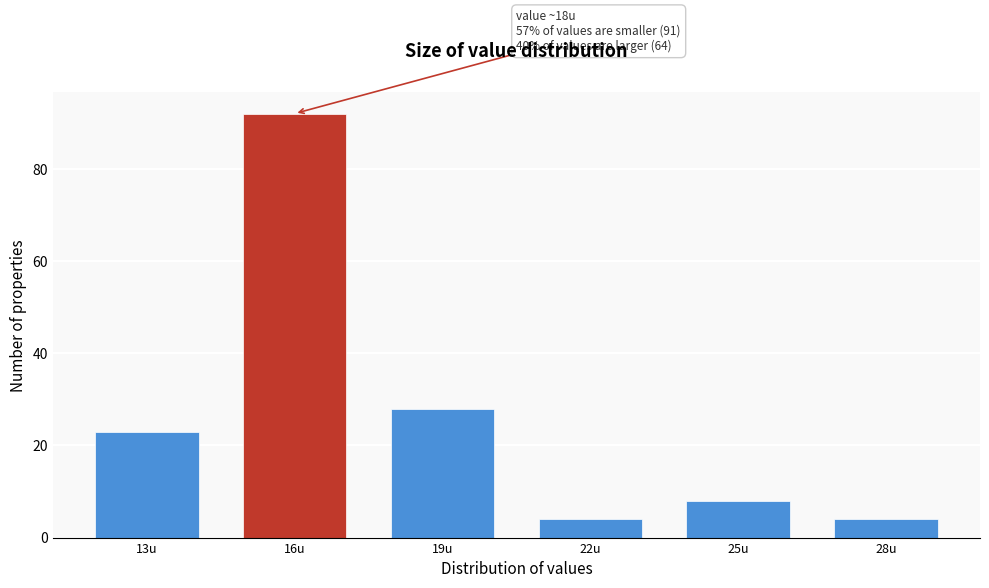

Reading left to right, list all the values displayed in this chart.

13u=23	16u=92	19u=28	22u=4	25u=8	28u=4